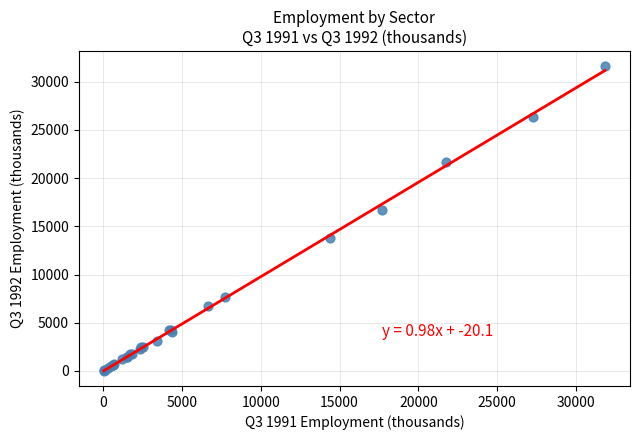

What Y value in the scatter plot is closest to 15822?

16665.9